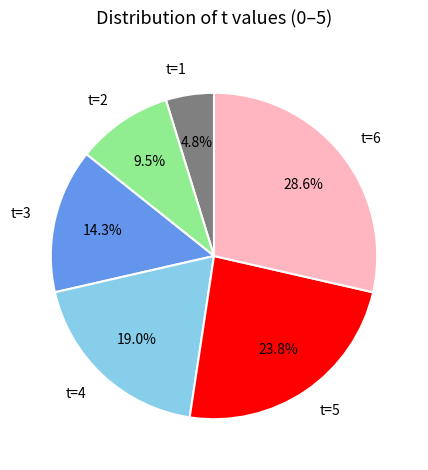

To the nearest percent, what is the difference between the largest and smallest slice percentages?

24%